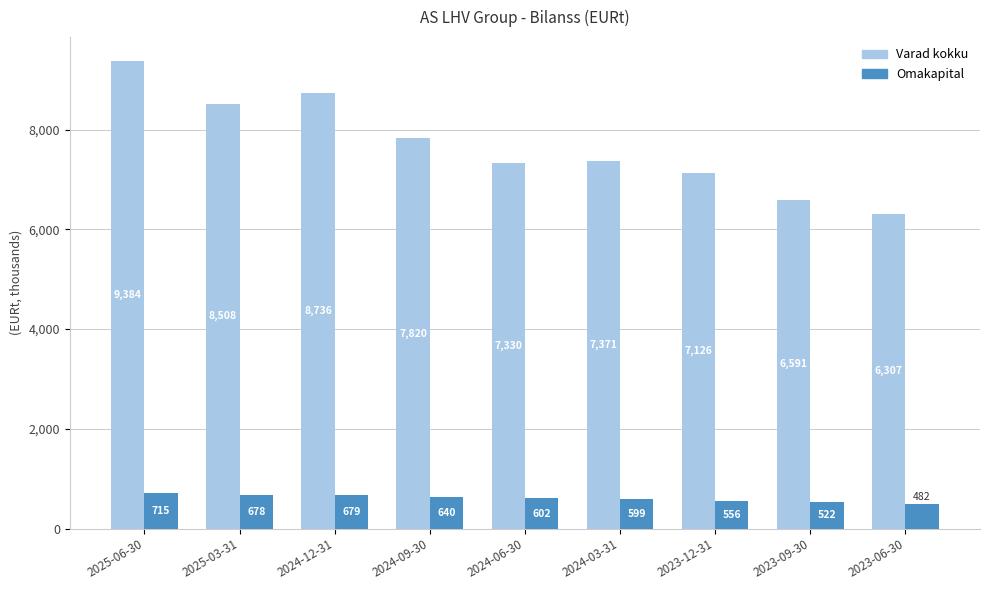

What is the approximate value of Varad kokku at 2024-12-31?

8736310.9